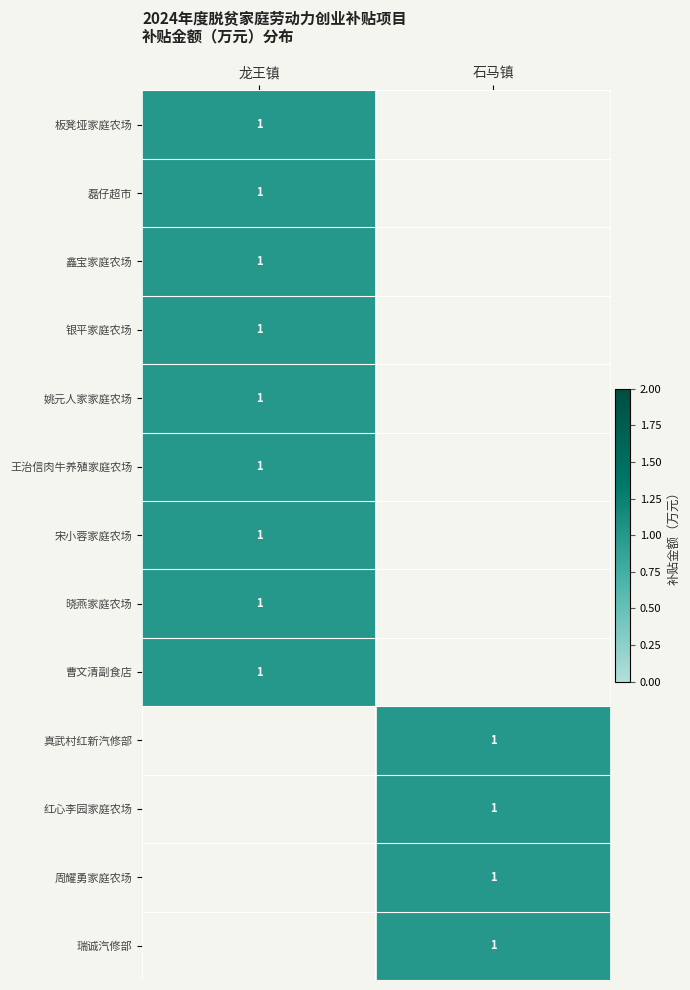

True or false: 红心李园家庭农场 has a value of 1 at 石马镇.

True